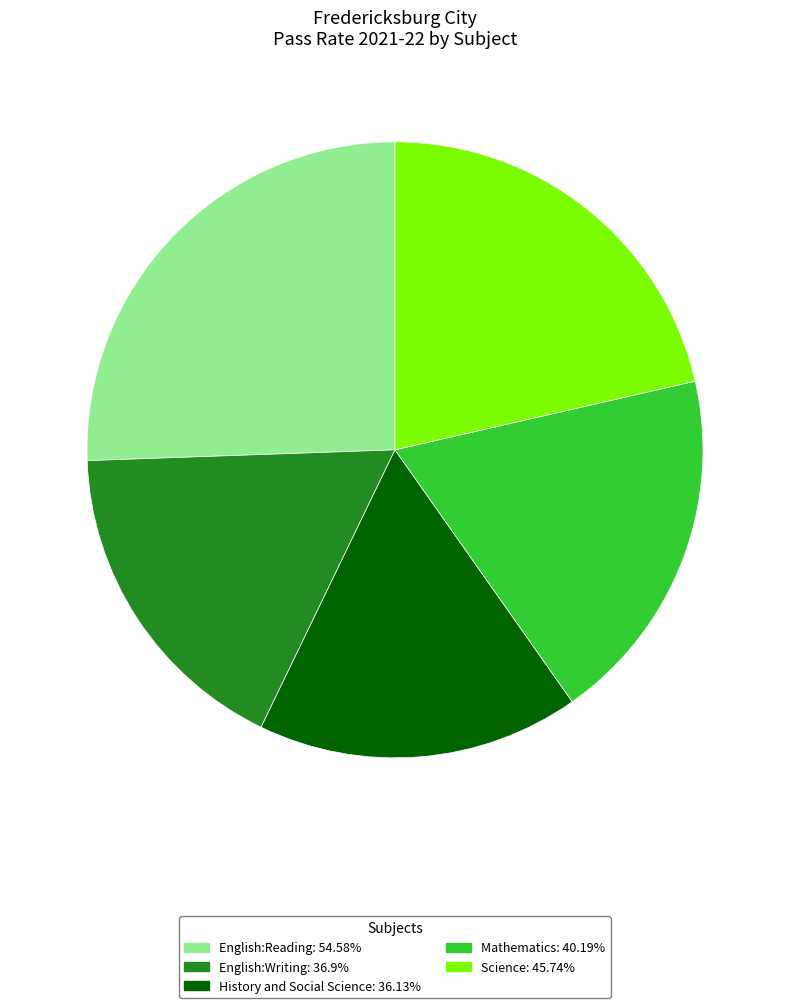

Do History and Social Science: 36.13% and Mathematics: 40.19% together represent more than half of the pie?

No